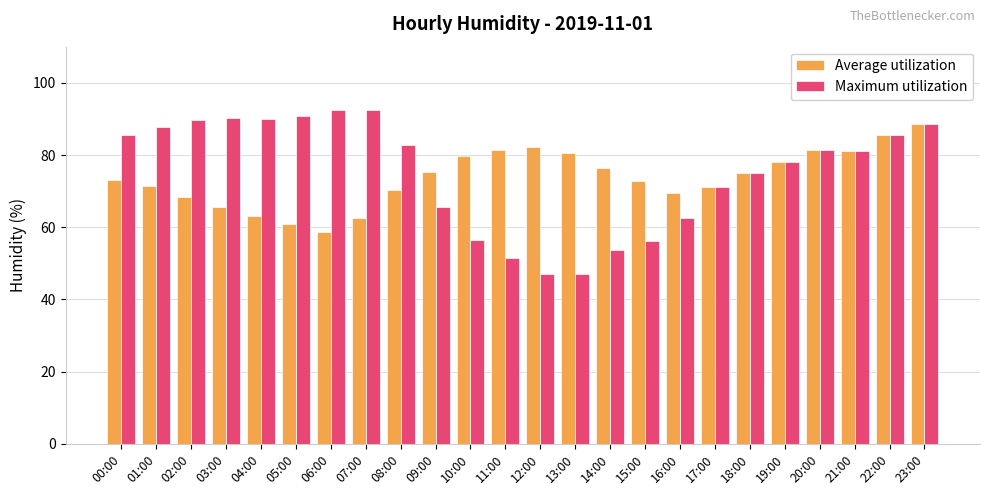

What is the value of the Maximum utilization bar at the 18th from the left?

71.1